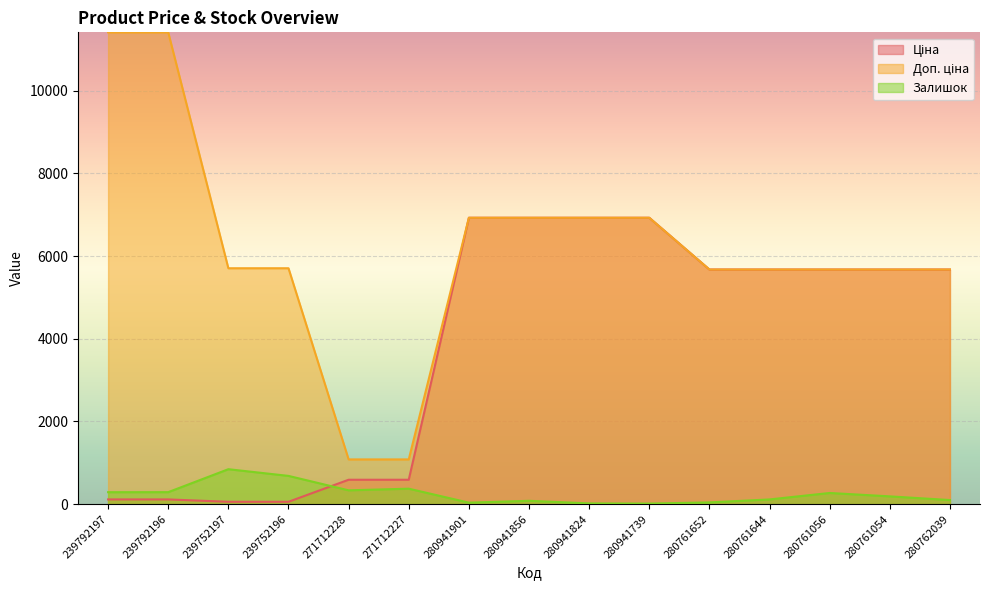

At which label is Залишок closest to 429?

271712227